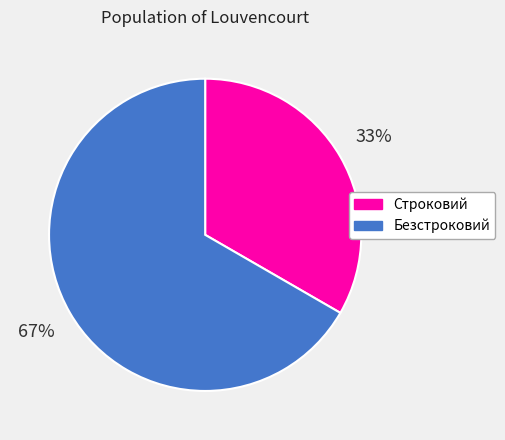

Which slice is the largest?

Безстроковий